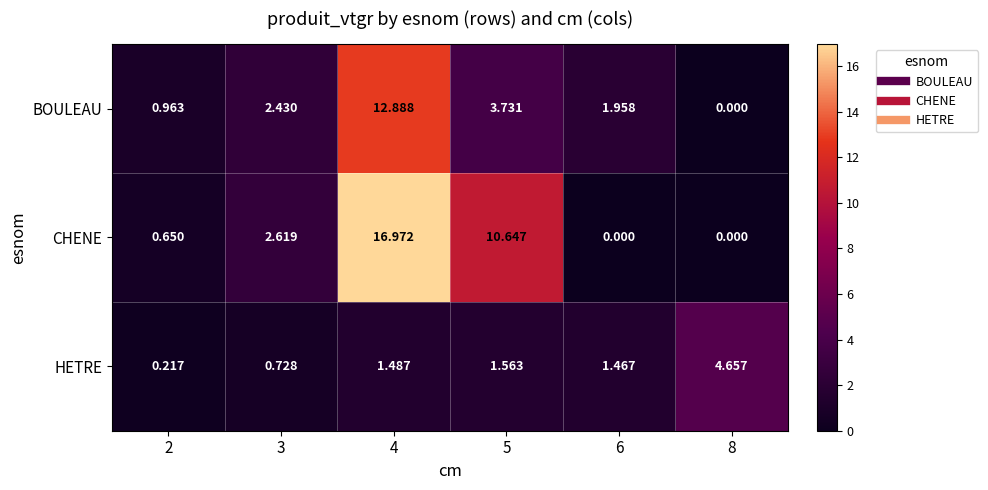

Which label corresponds to the largest value in the chart?

4